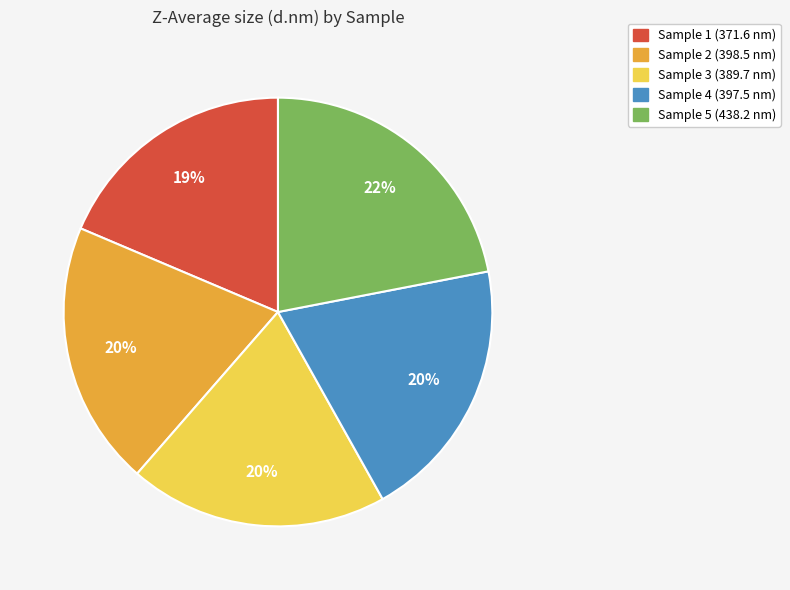

Combined, do Sample 1 (371.6 nm) and Sample 2 (398.5 nm) account for over 50%?

No